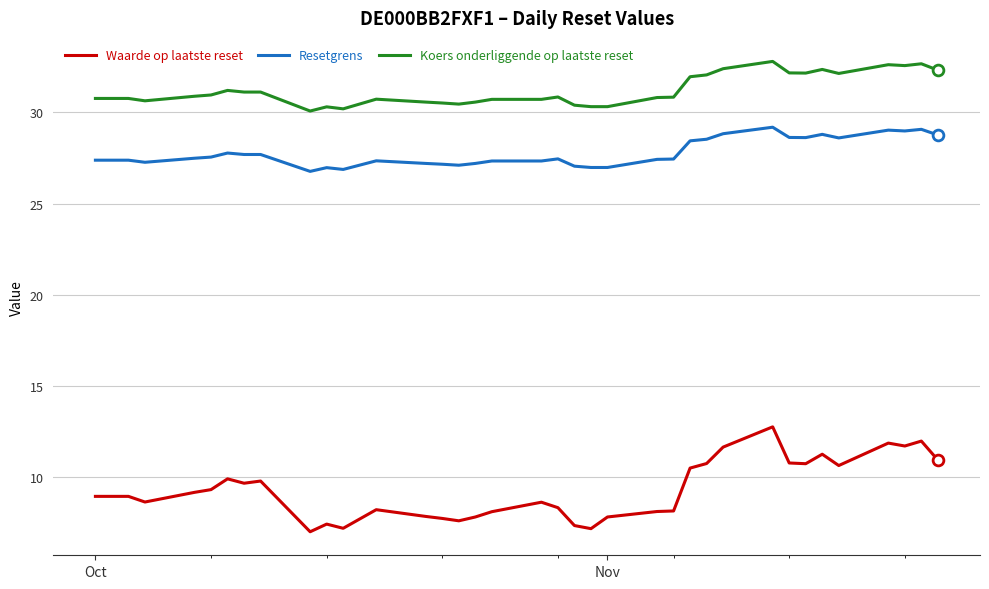

Which series has the widest spread of values?

Waarde op laatste reset